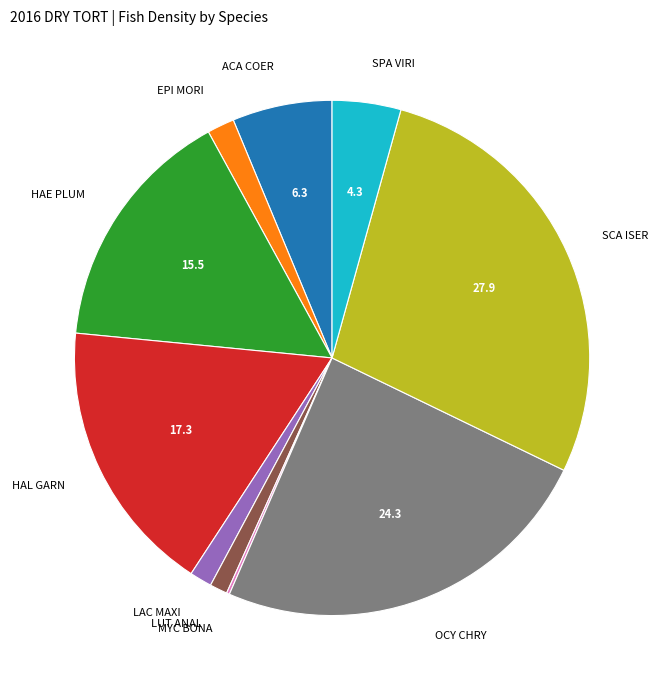

Approximately how many times larger is the value at HAE PLUM compared to ACA COER?

2.5